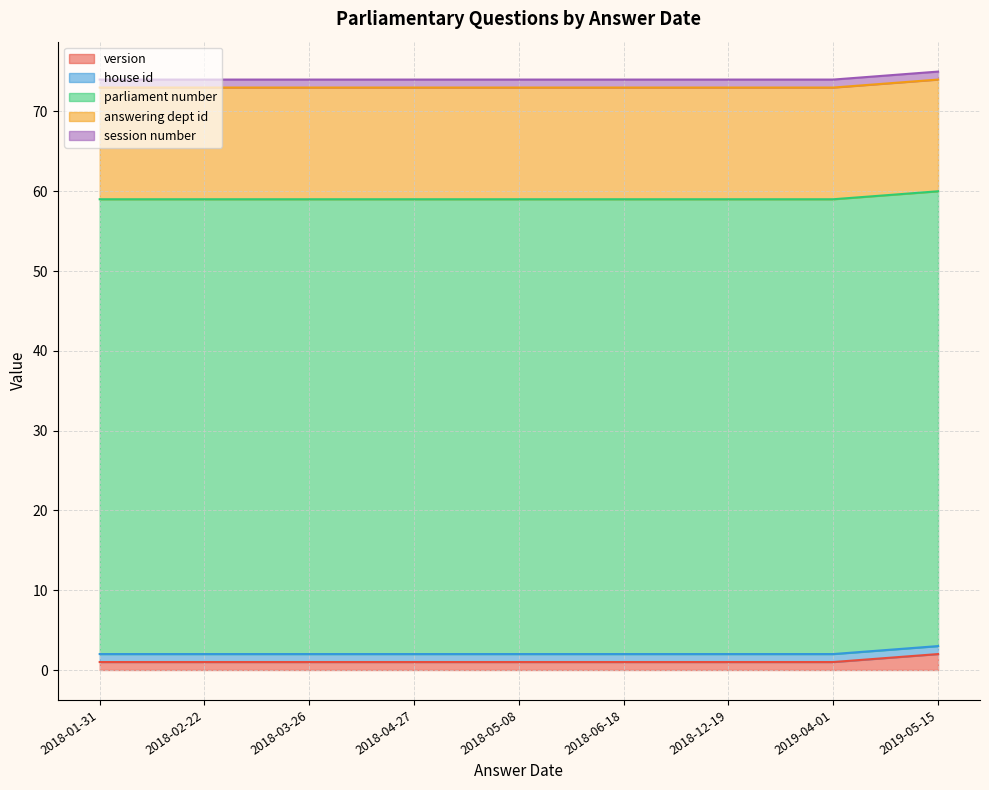

What is the value of the house id point at the 9th from the left?

1